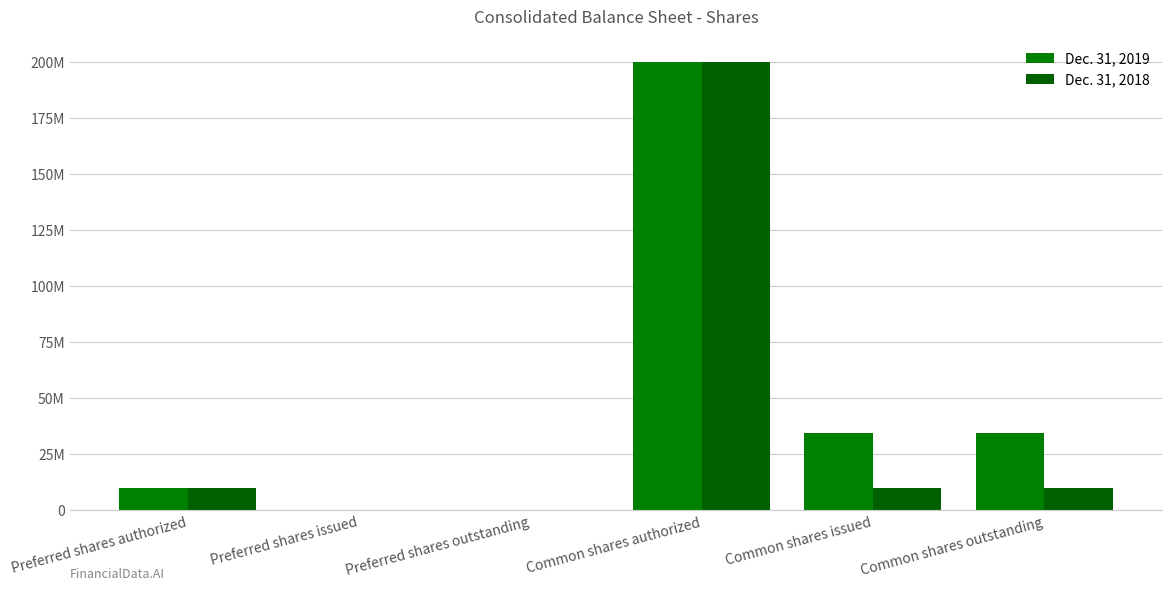

Are the bars grouped side by side (vs. stacked)?

Yes